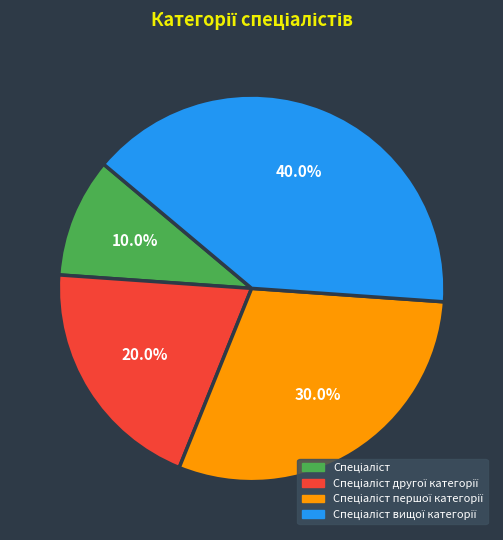

Is there a majority slice in this chart?

No